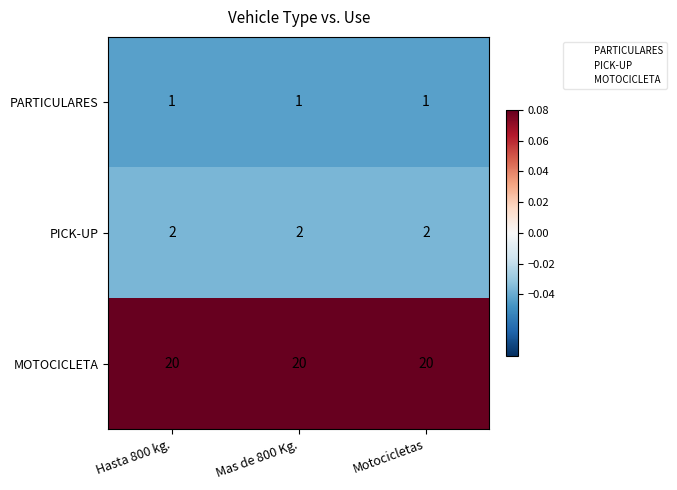

Which series has the largest total across all categories?

MOTOCICLETA